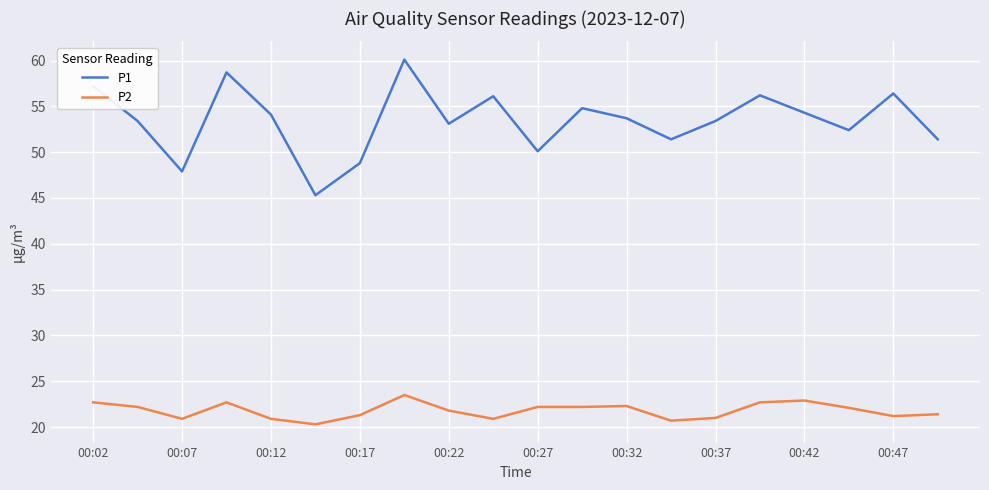

In P1, how many points are lower than both neighbors (excluding endpoints)?

6